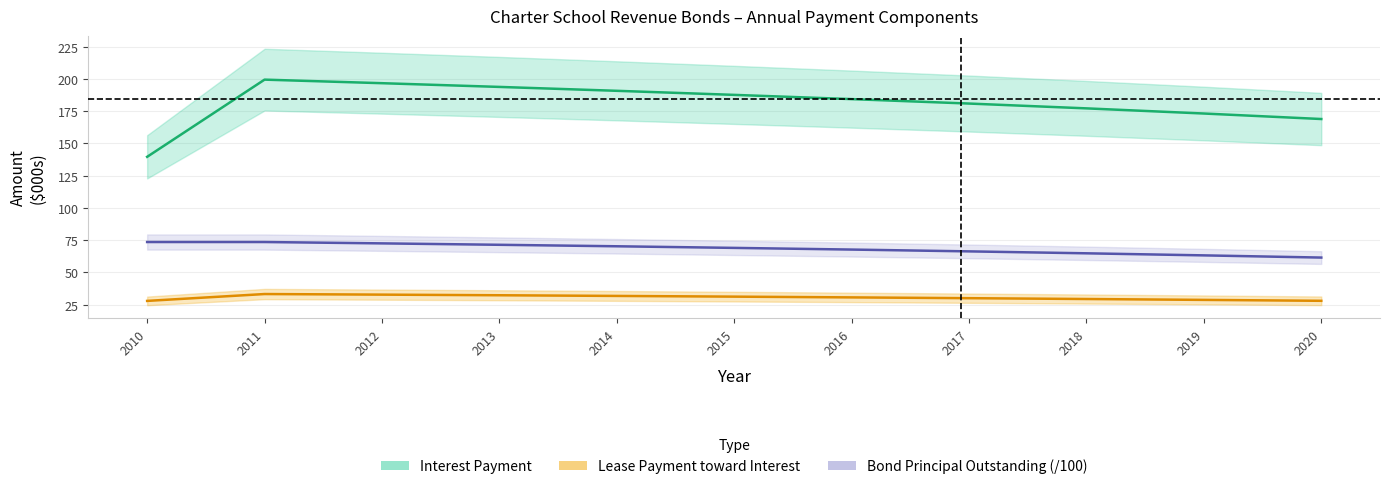

Between 2013 and 2017, which series saw the biggest shift?

Interest Payment